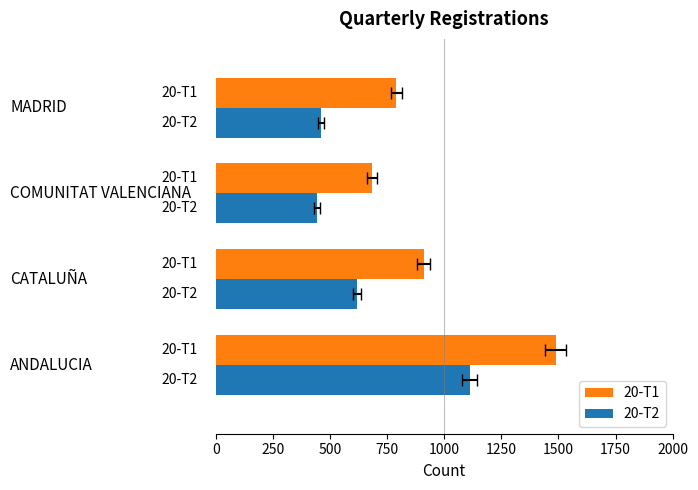

The value of 20-T2 at 250 is 418. True or false?

False